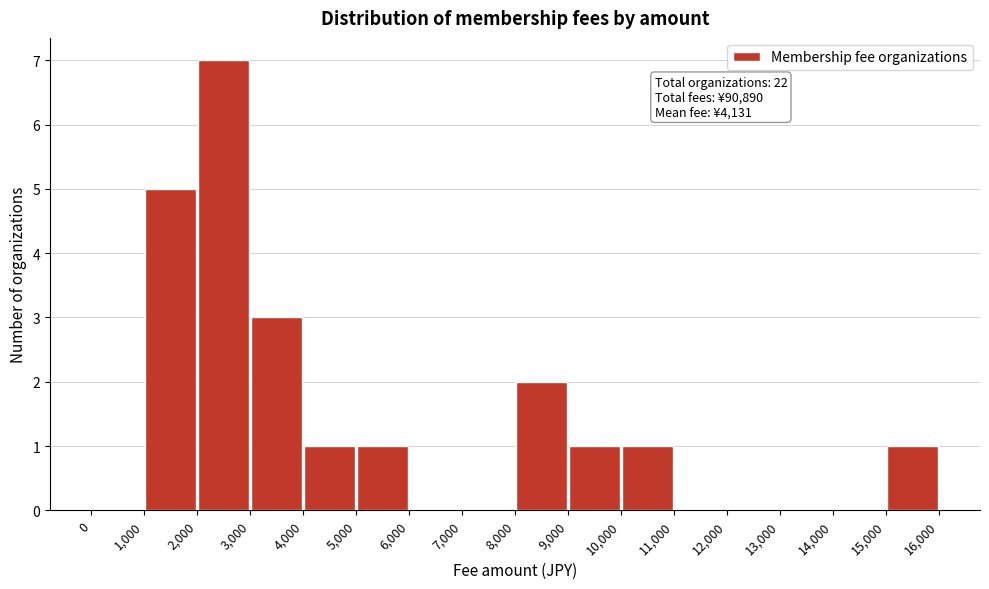

Over which range of the x-axis is the bar tallest?

2,000 to 3,000